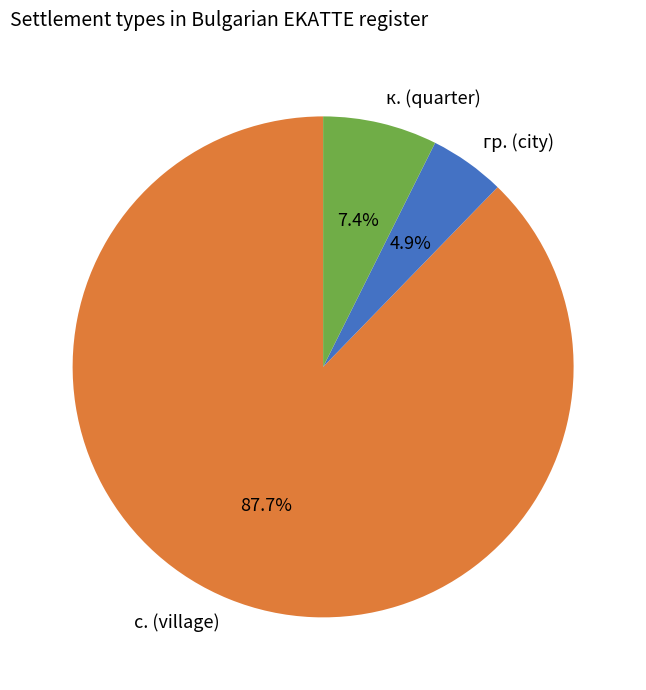

To the nearest percent, what is the average slice percentage?

33%